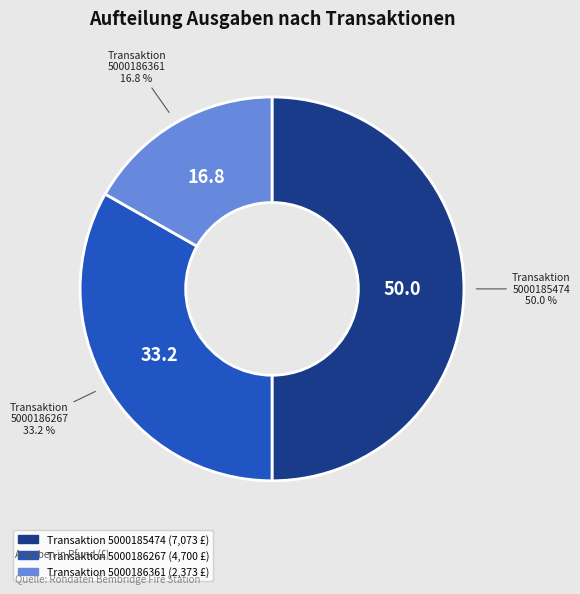

Count the number of slices in the pie.

3